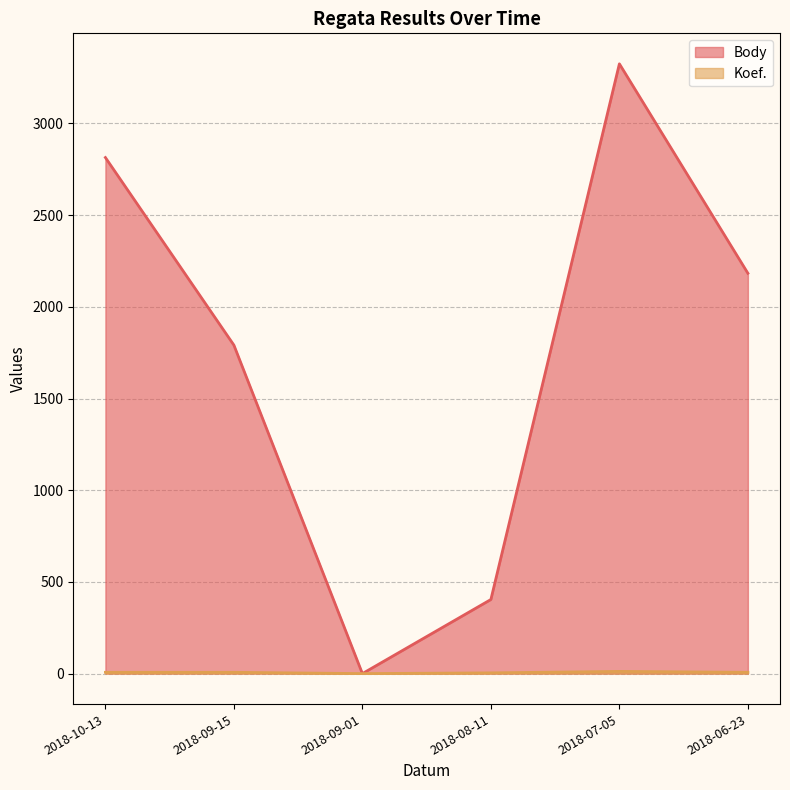

How many lines are shown in the chart?

2